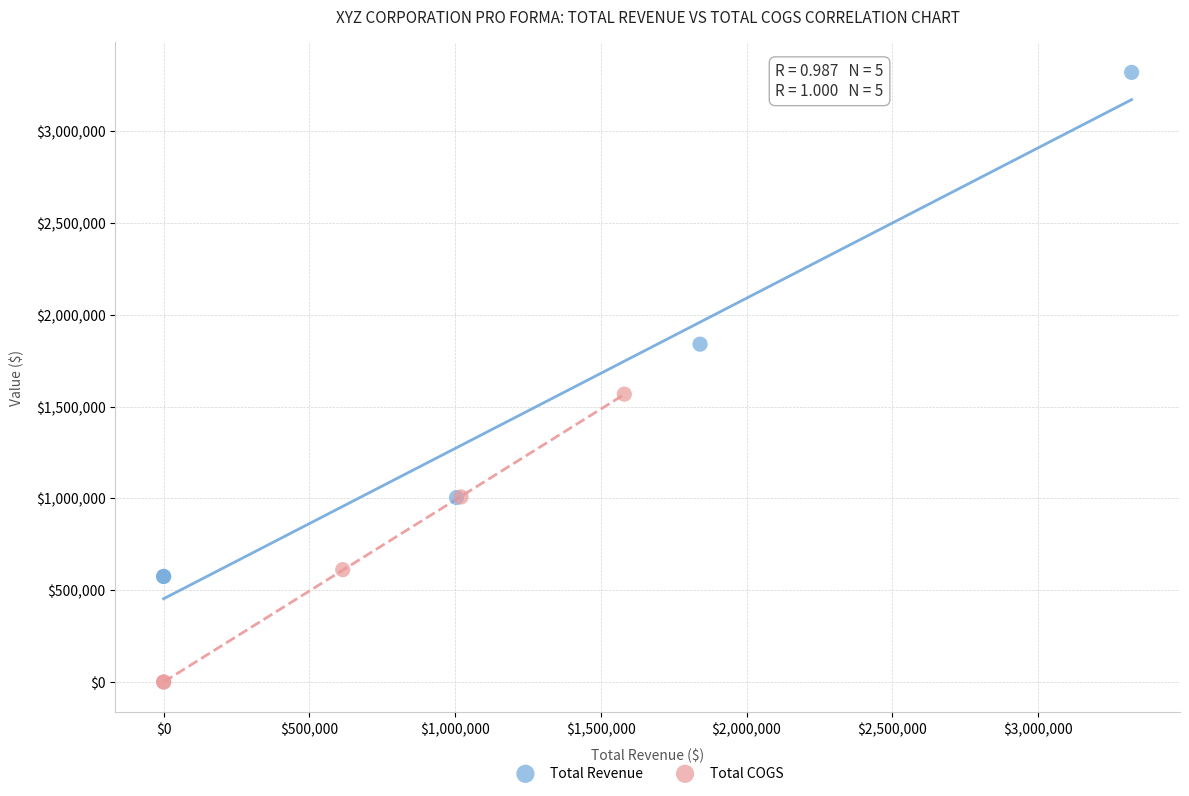

What are all the series names shown in the legend?

Total Revenue, Total COGS